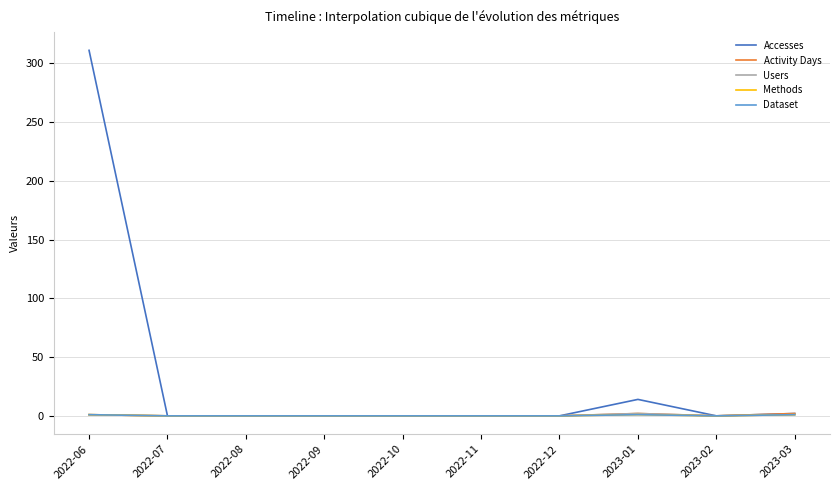

True or false: Methods and Activity Days cross at least once.

False